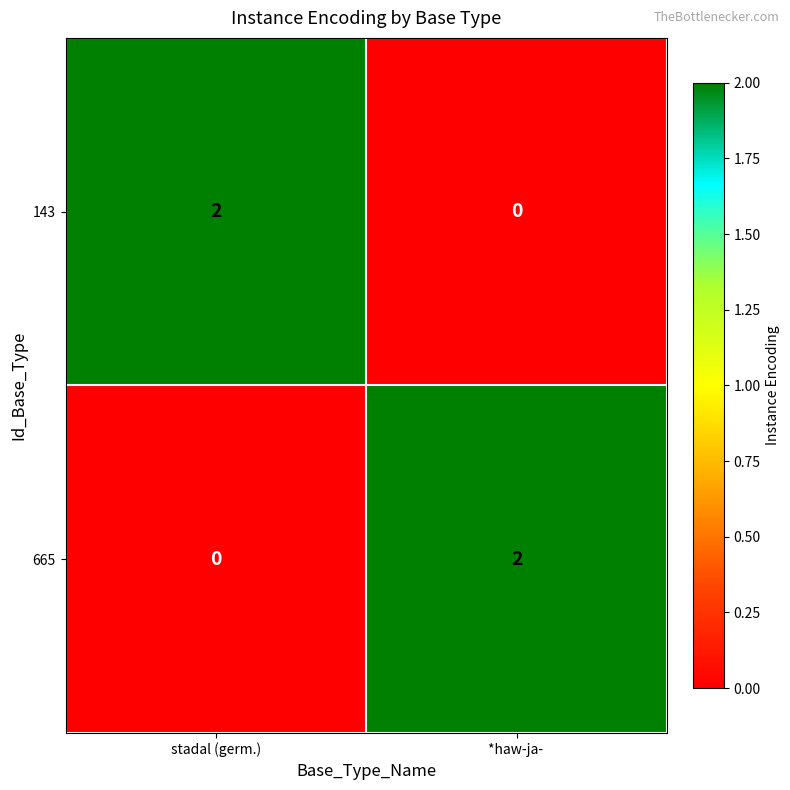

How many data points in 665 are less than 2?

1